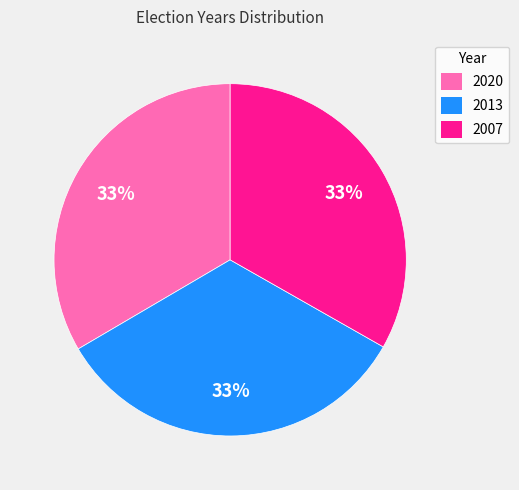

Is 2013 the majority of the pie?

No